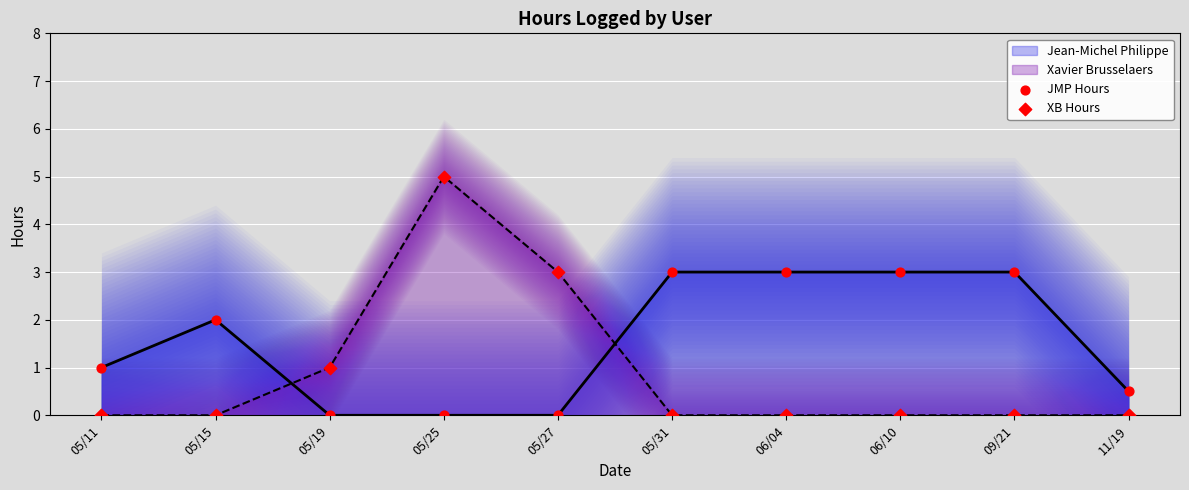

What is the total value across all series at 05/19?

1.0